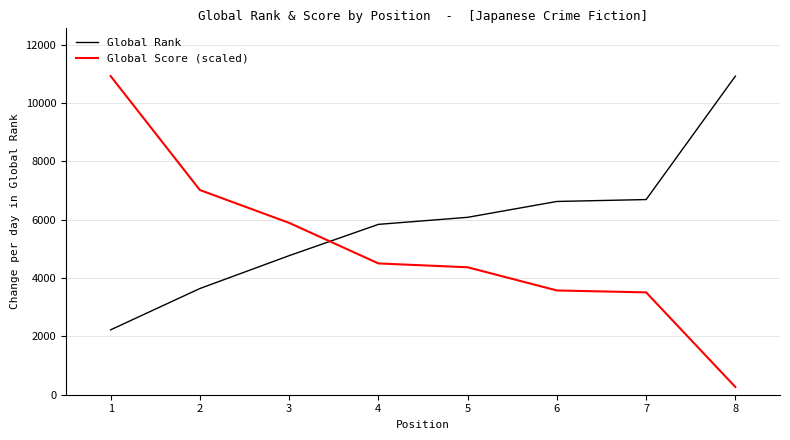

What is the highest value of the Global Score (scaled) series?

10928.0